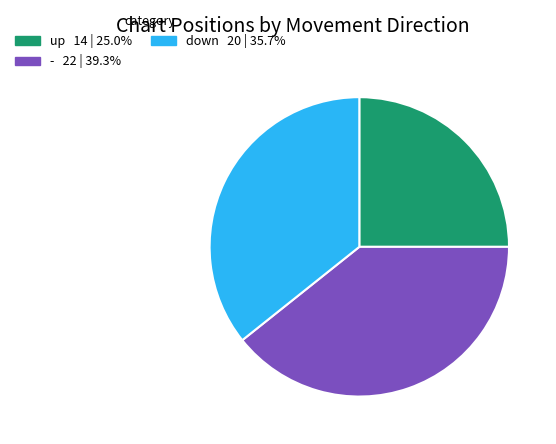

The up slice represents 25% of the pie. True or false?

True